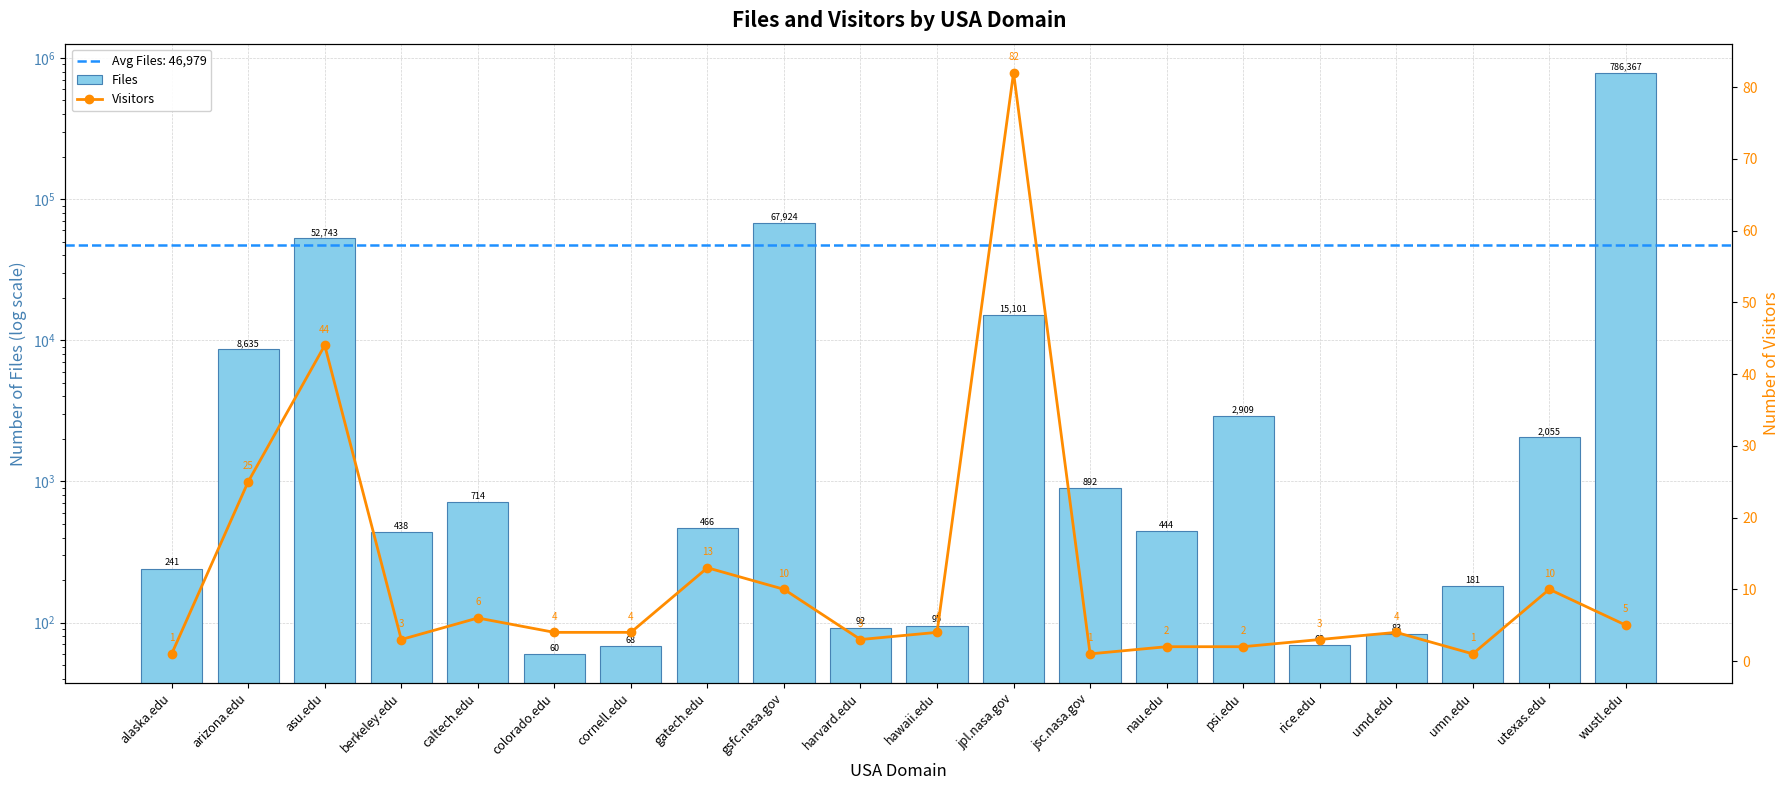

Count the number of data series in this chart.

2